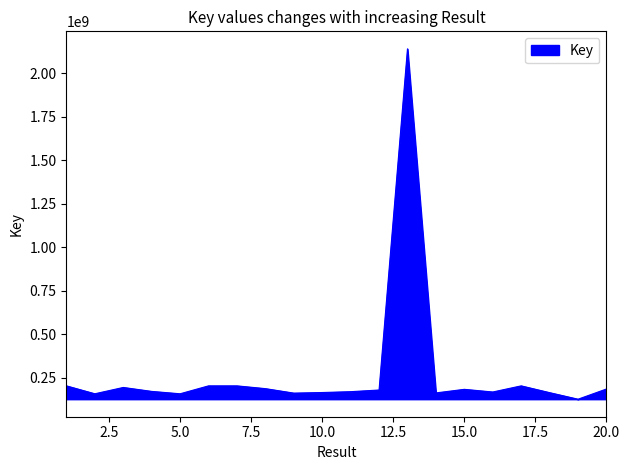

How many lines are shown in the chart?

1